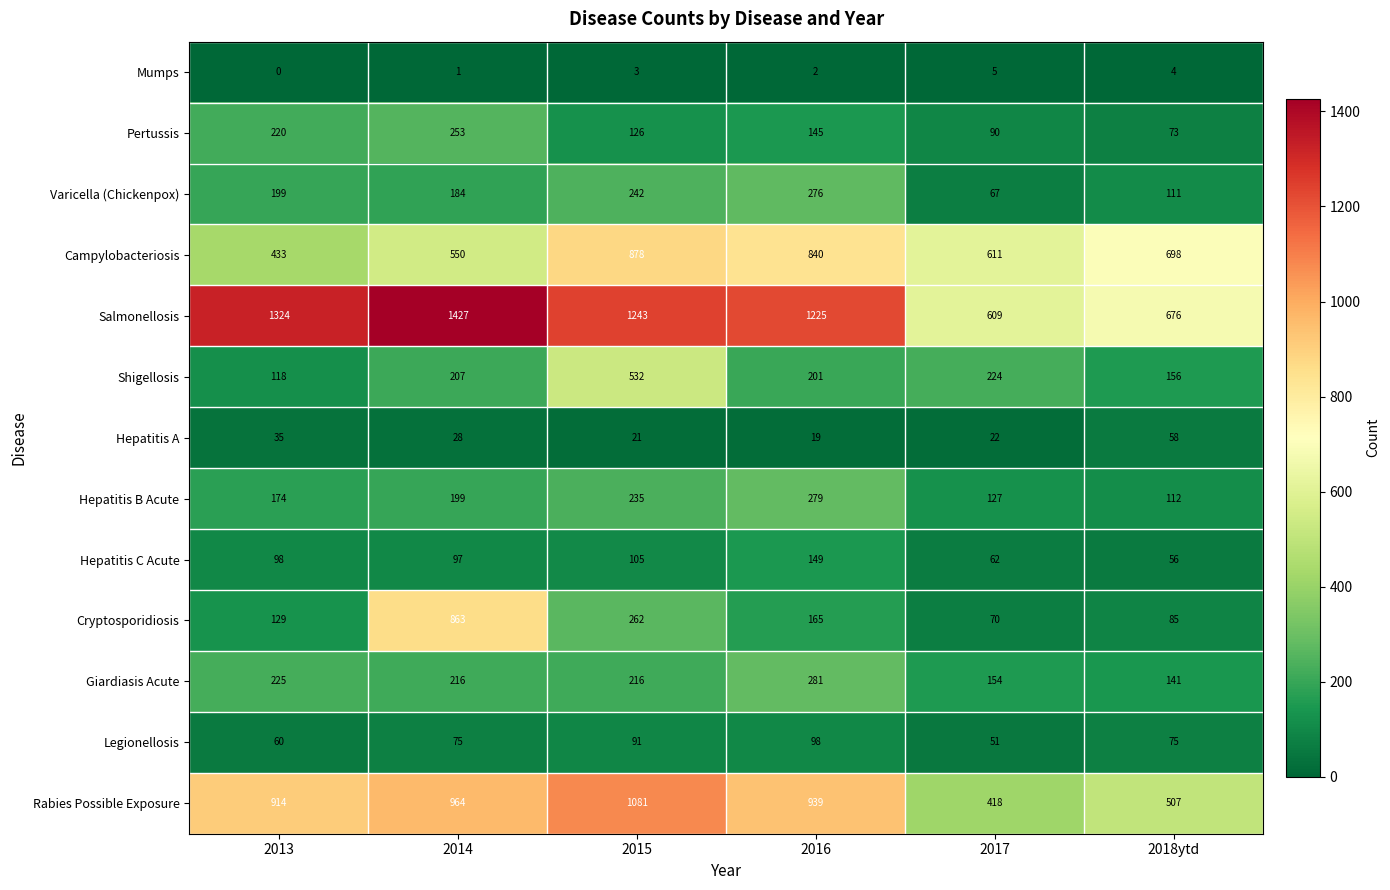

How many values in the Legionellosis series are below 75?

2